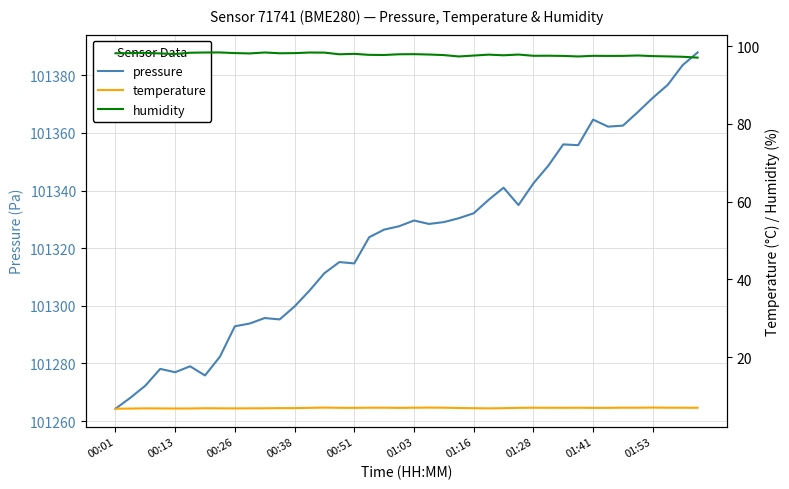

What is the maximum value for pressure?

101387.9